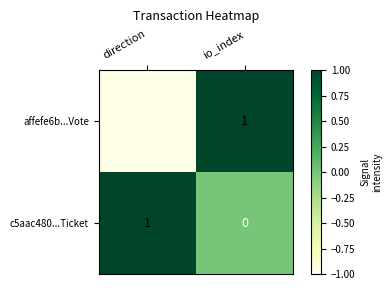

How many categories are shown in the chart?

2